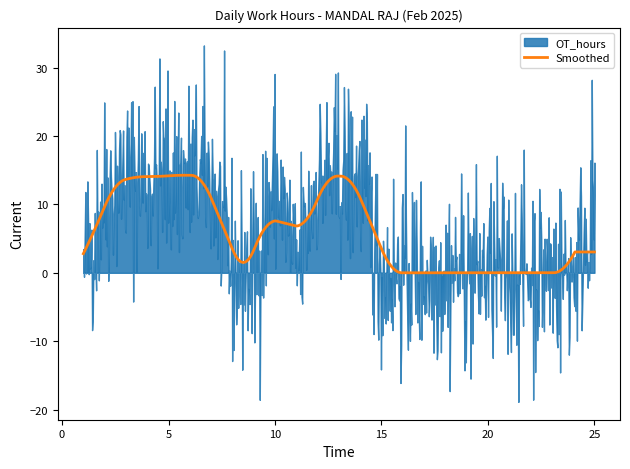

What is the ratio of the value at 5 to the value at 7?

1.0